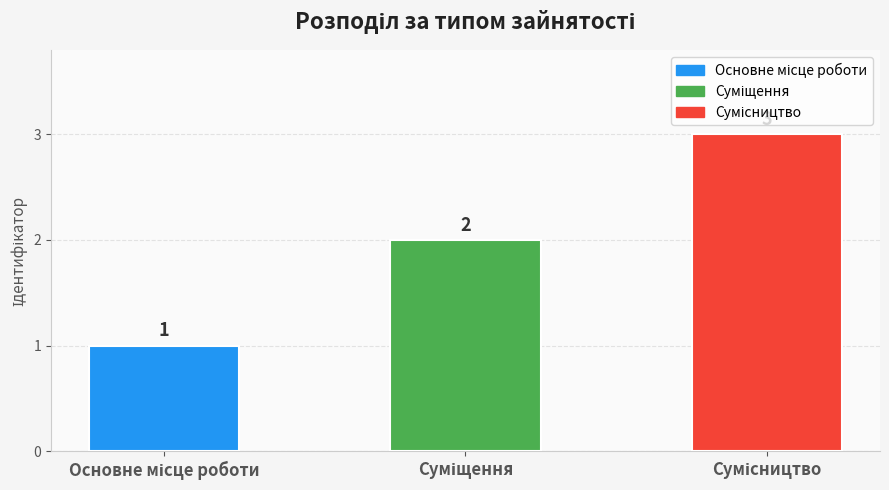

How many values are between 1 and 3?

3